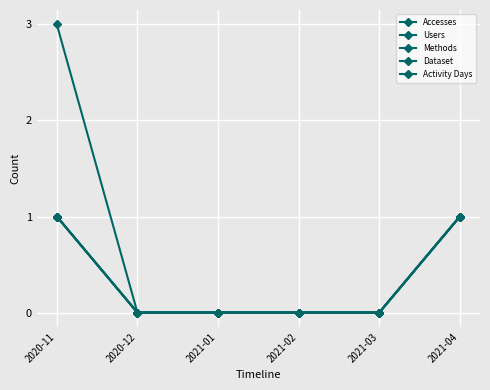

Is the value of Activity Days at 2020-11 greater than the value of Methods at 2021-03?

Yes